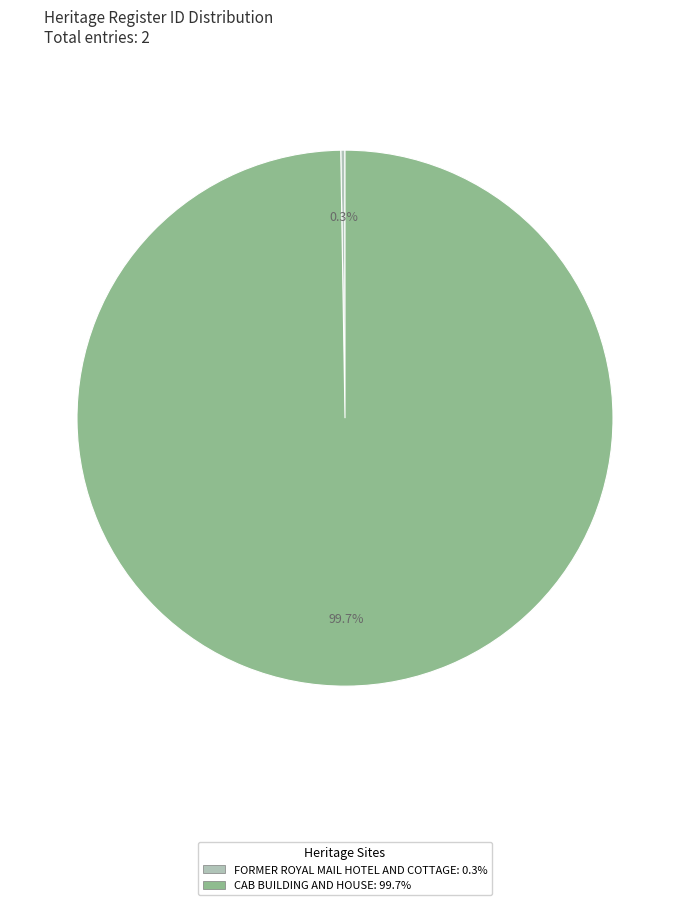

To the nearest percent, what is the average slice percentage?

50%